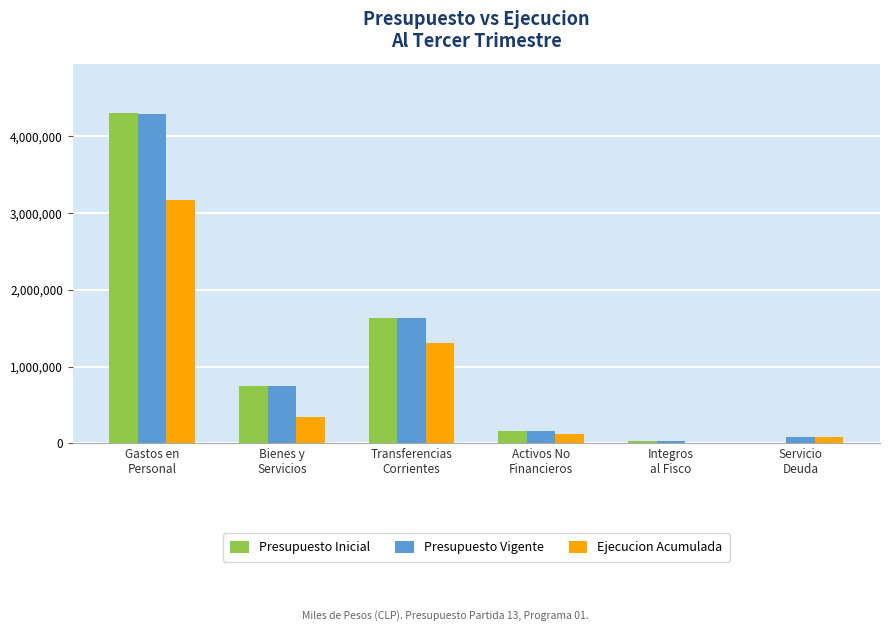

What is the sum of all Ejecucion Acumulada values?

5030087